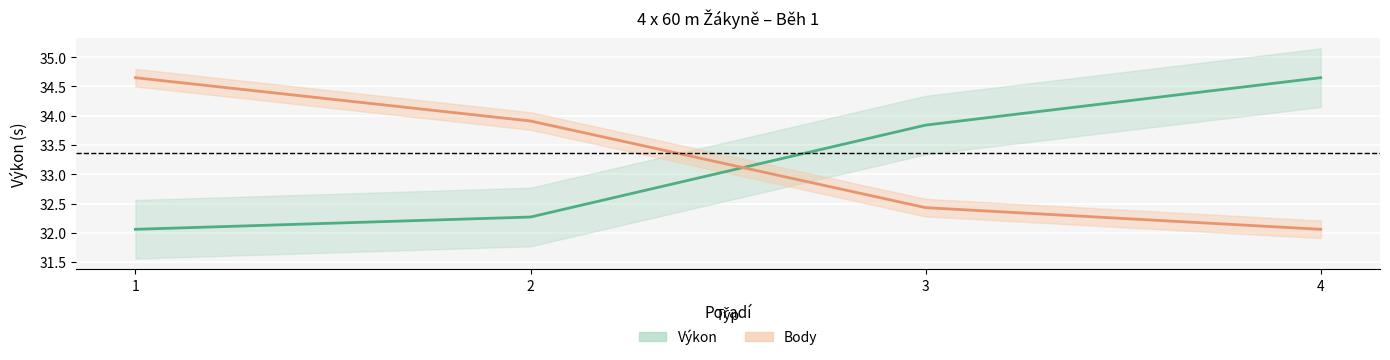

The Body series shows 32.1 at 4. True or false?

True